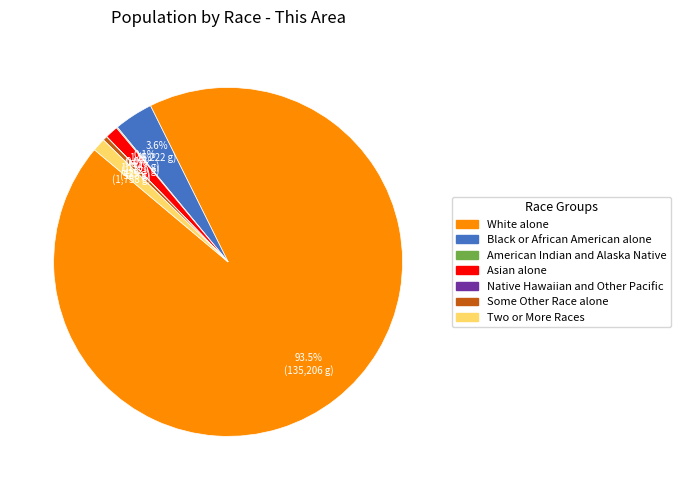

What is the largest slice in the pie chart?

White alone